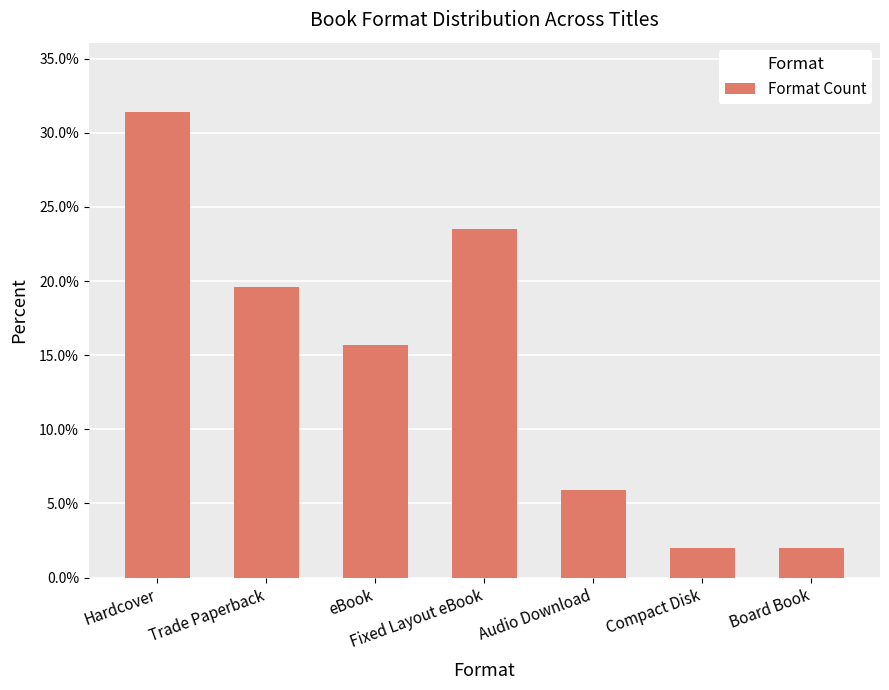

What position from the left is Trade Paperback?

2